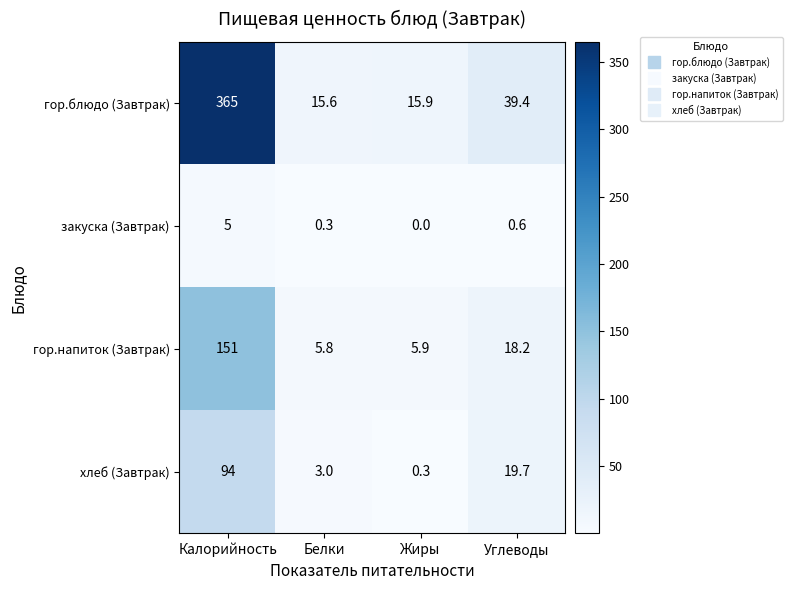

At which label is закуска (Завтрак) closest to 2?

Углеводы